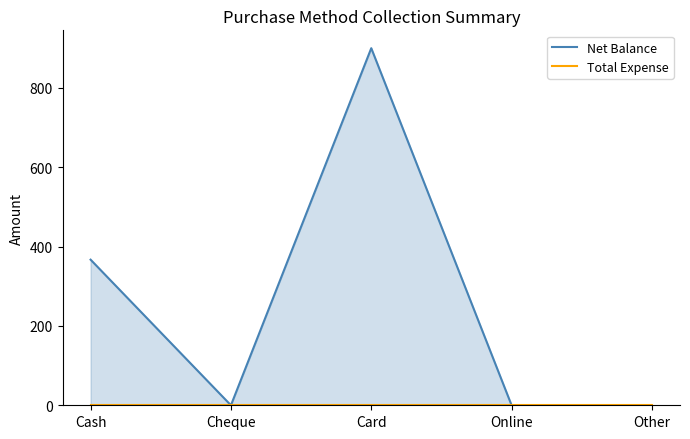

Where is the first local minimum for Net Balance?

Cheque